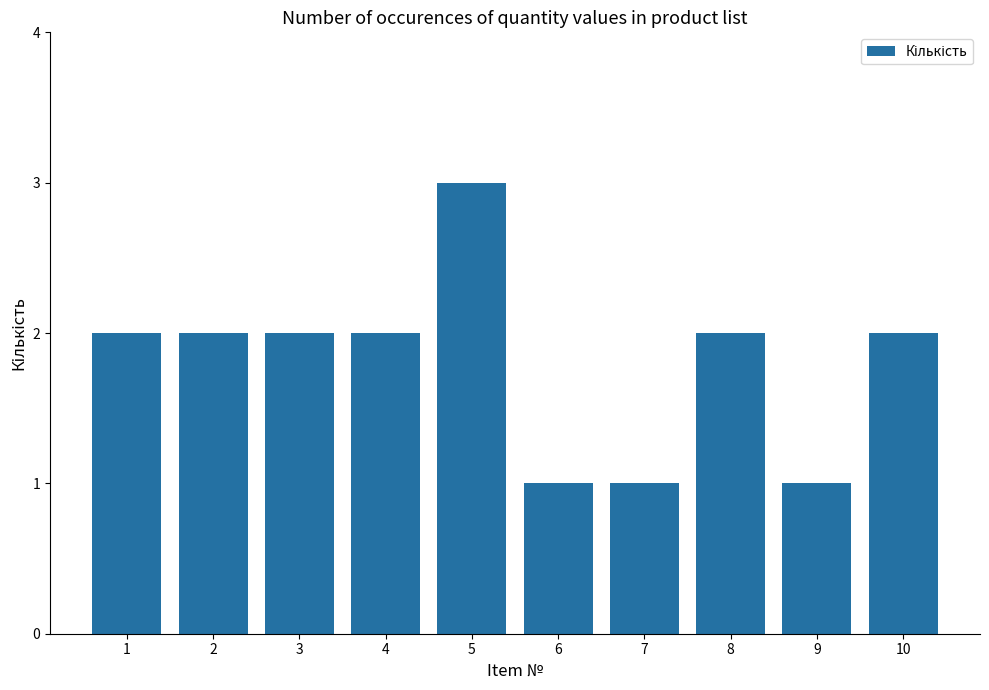

Reading right to left, list all the values displayed in this chart.

10=2	9=1	8=2	7=1	6=1	5=3	4=2	3=2	2=2	1=2